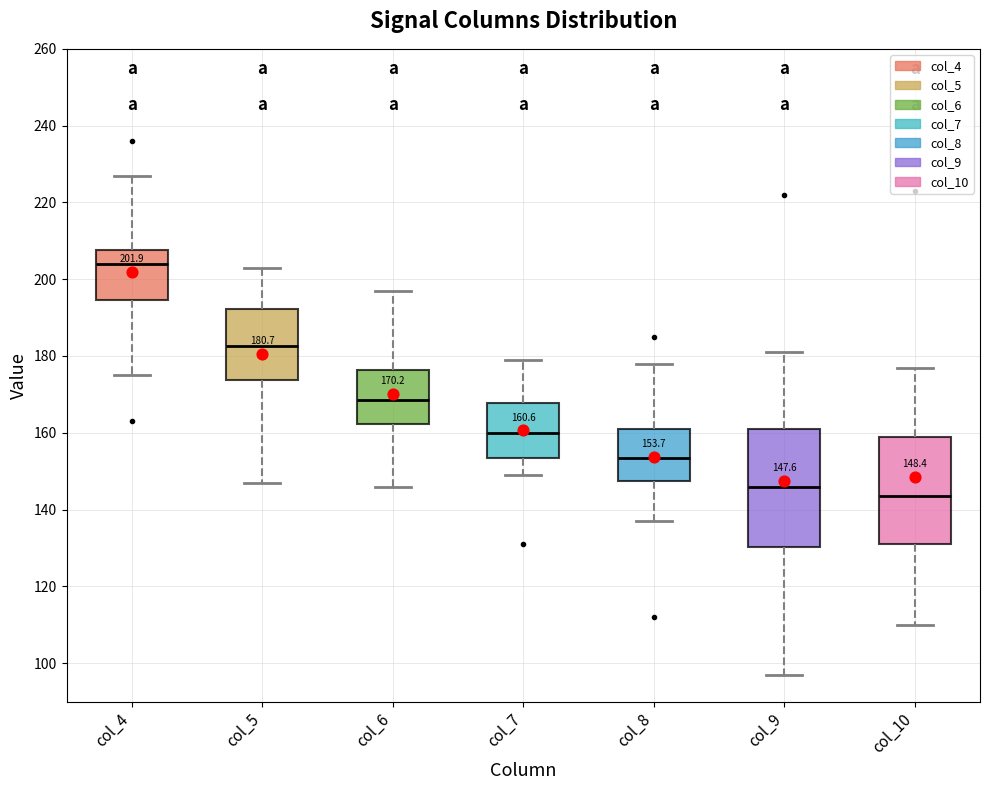

Which box's median line is the highest?

col_4